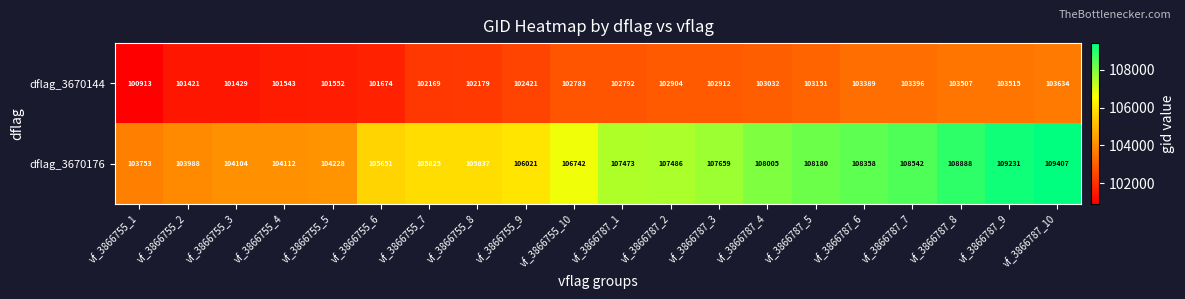

Which category has the highest value across all series?

vf_3866787_10